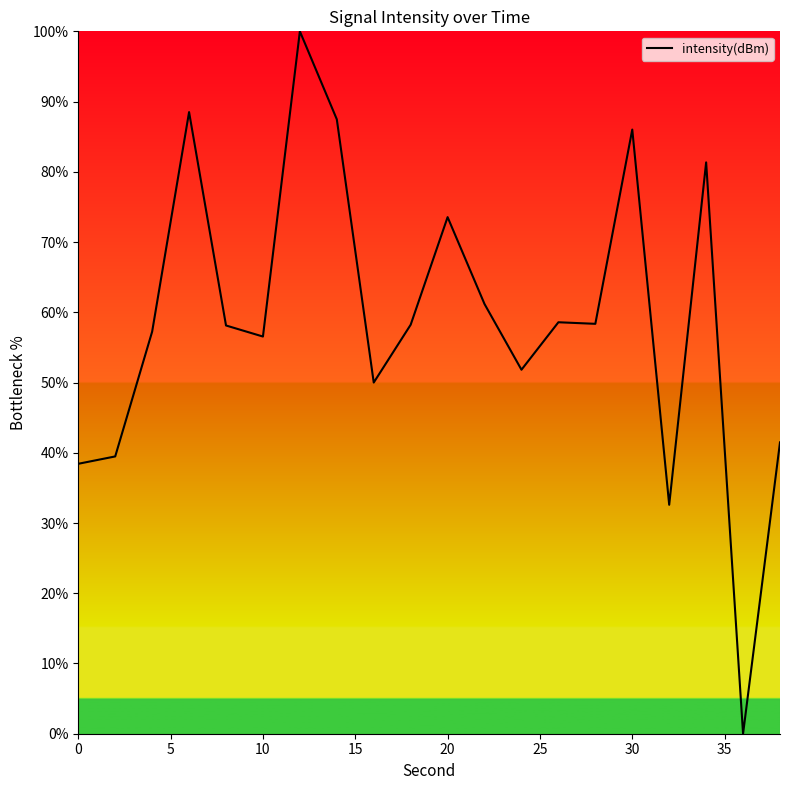

Is this an area chart (filled region under the line)?

No